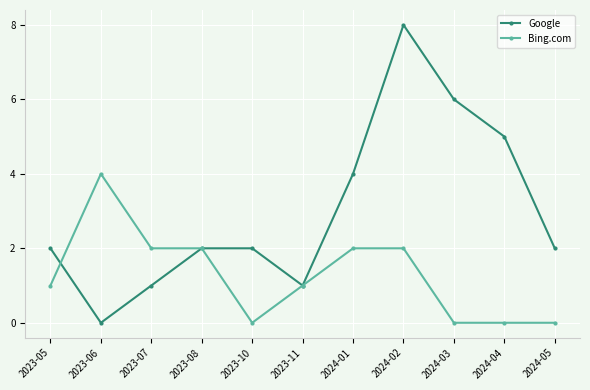

Which series has the largest total across all categories?

Google